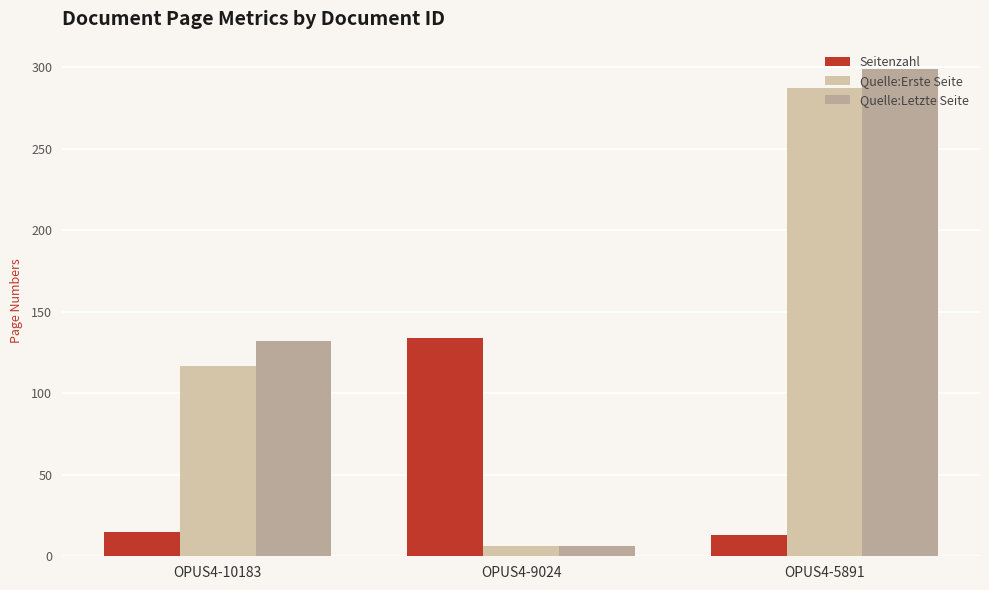

What is the highest value of the Quelle:Letzte Seite series?

299